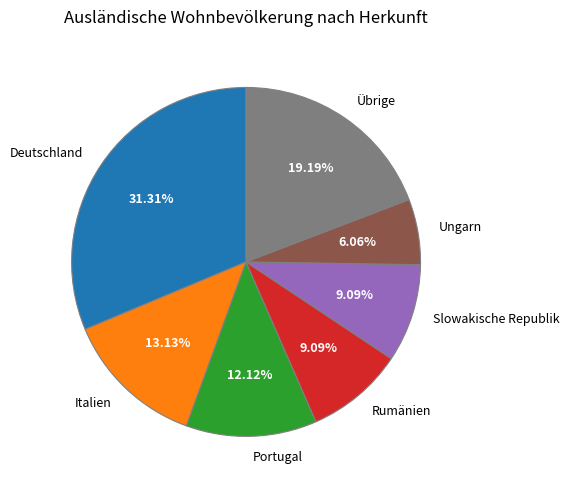

What portion of the pie excludes Deutschland?

68.7%